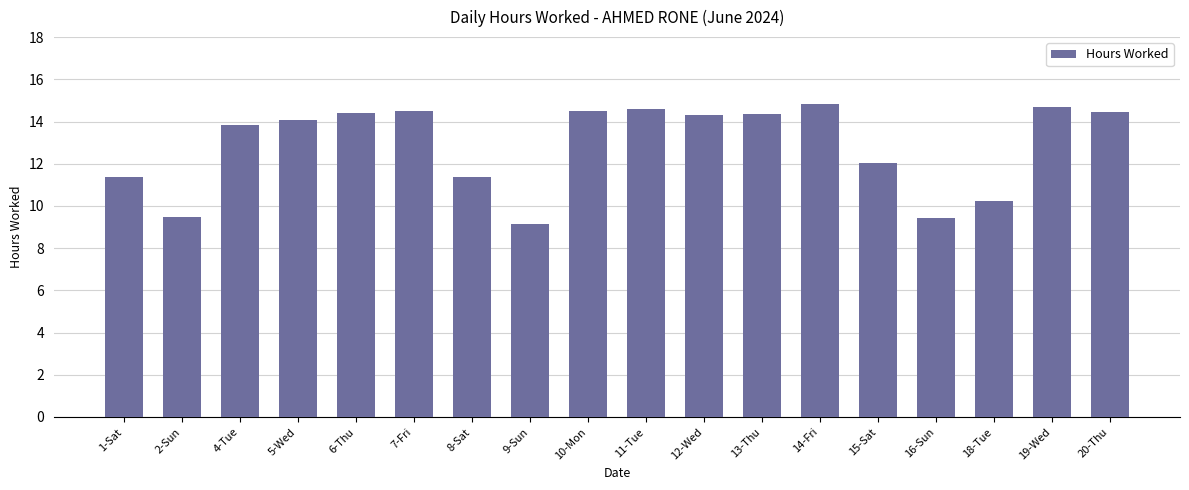

Which label corresponds to the smallest value in the chart?

9-Sun